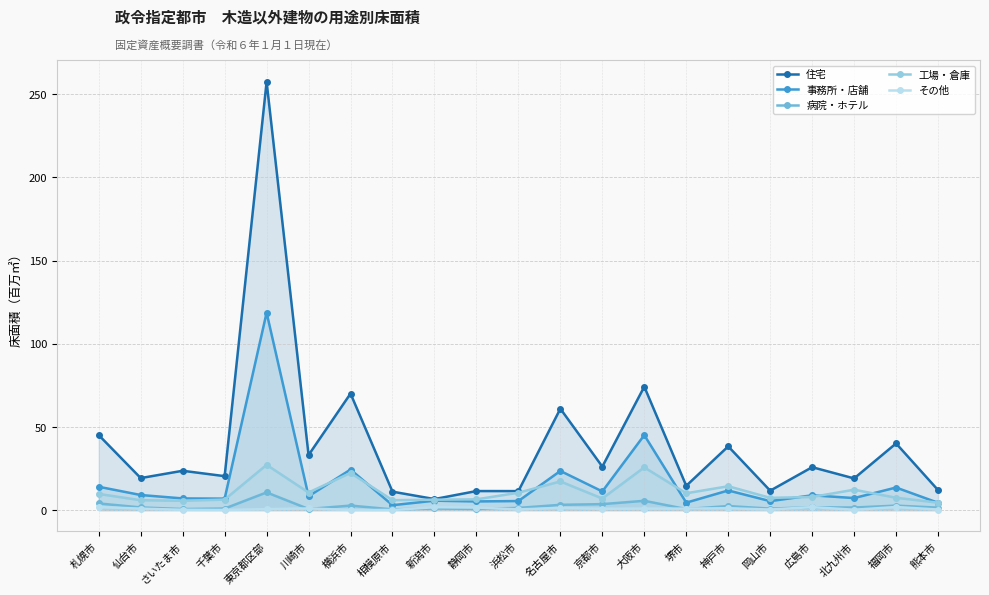

In 事務所・店舗, how many points are lower than both neighbors (excluding endpoints)?

8